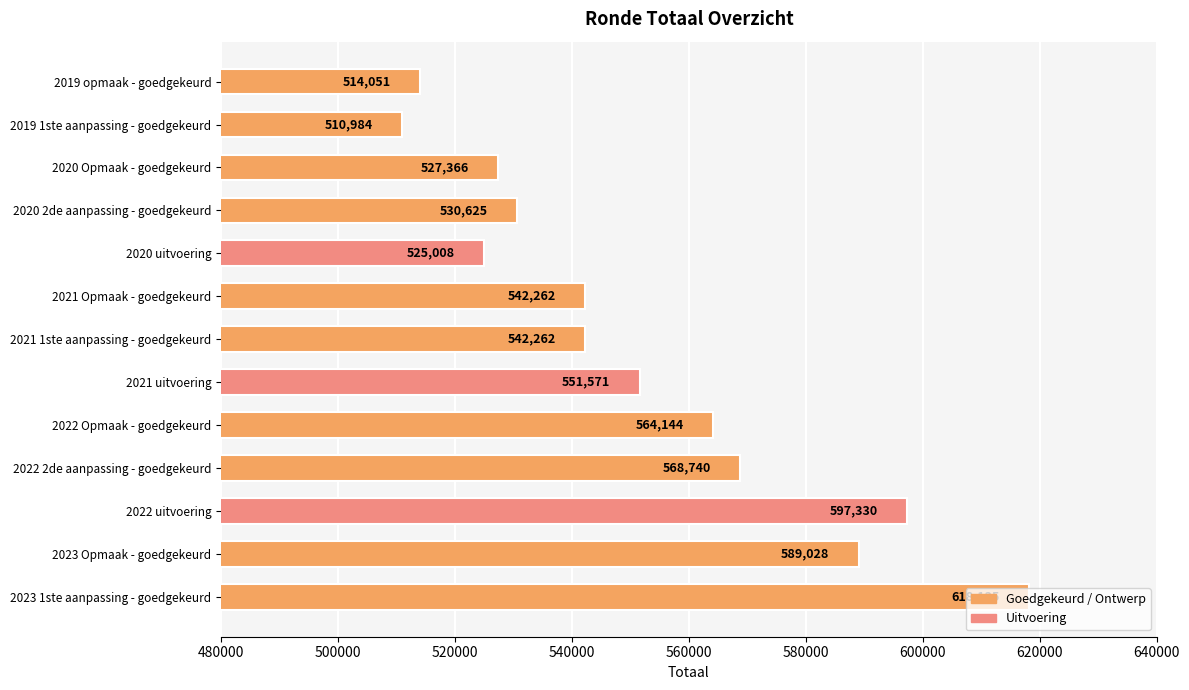

What is the approximate value at 2020 uitvoering, to the nearest 50?

525000